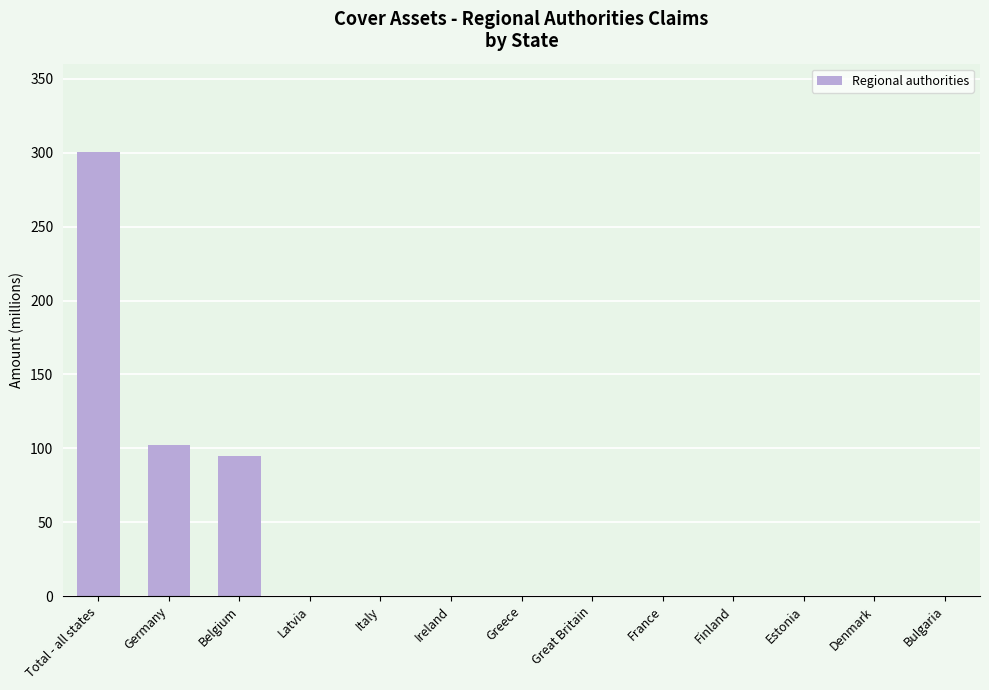

Are the bars grouped side by side (vs. stacked)?

No